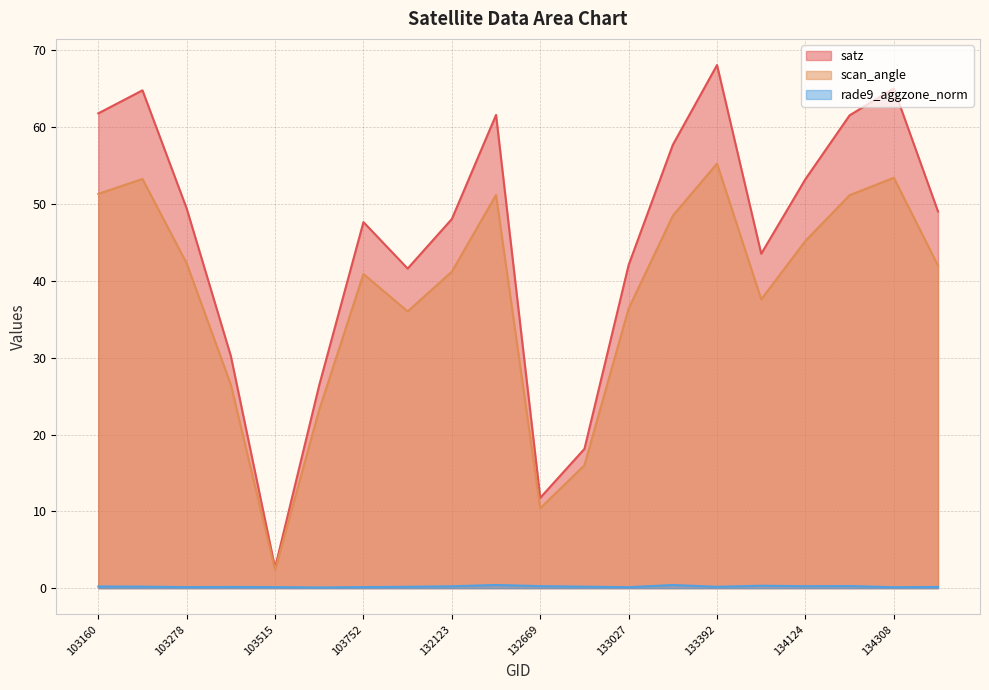

True or false: scan_angle and satz intersect in this chart.

False